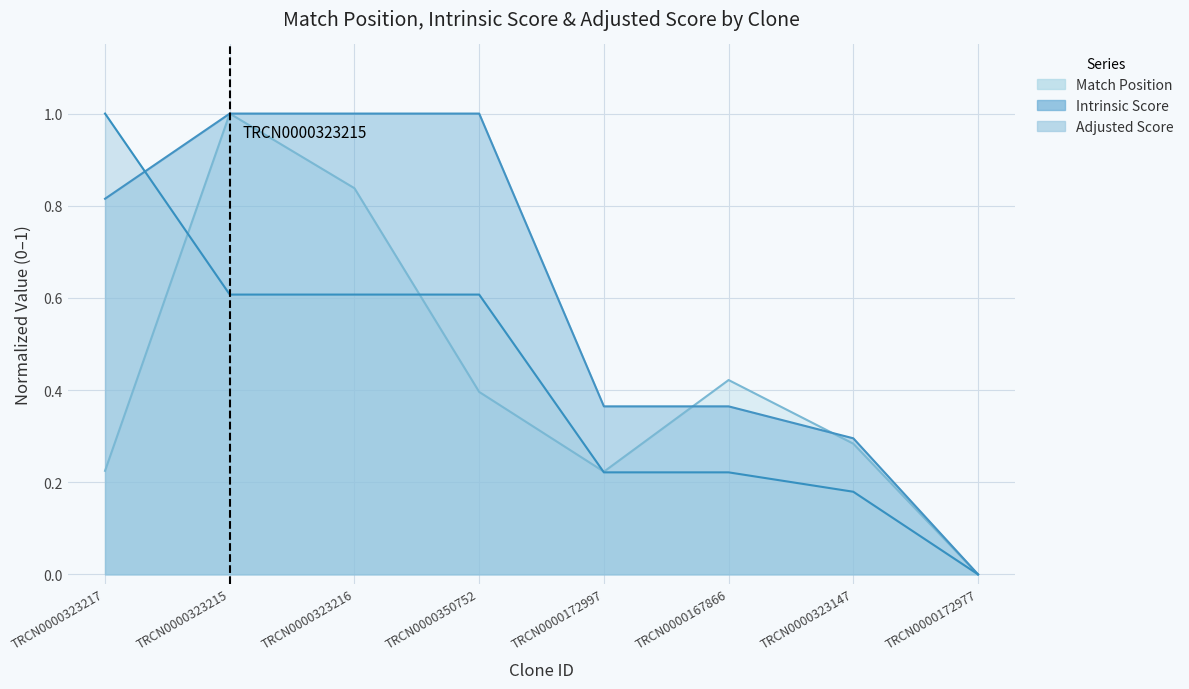

Does the chart display data point markers on the line(s)?

No